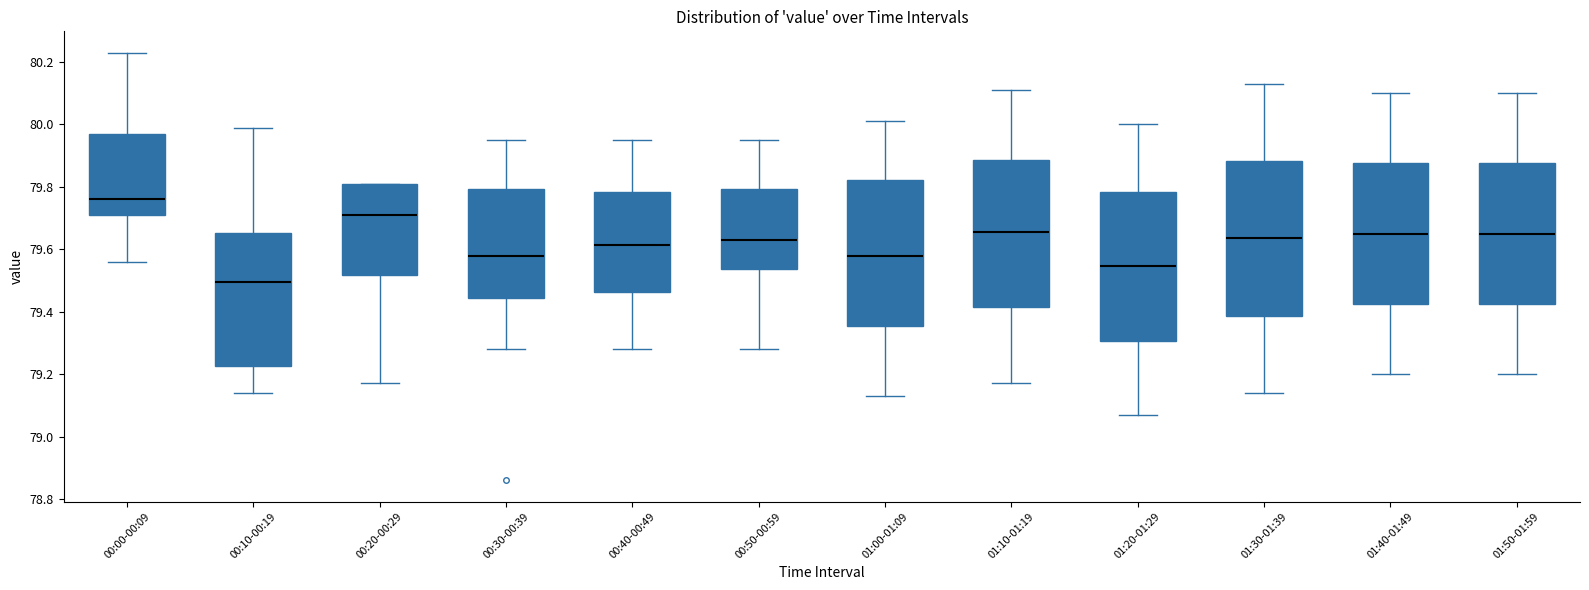

Where does the upper whisker of the box for 00:40-00:49 end on the y-axis? The values are not printed on the chart, so give them approximately, as read against the axis.

79.96